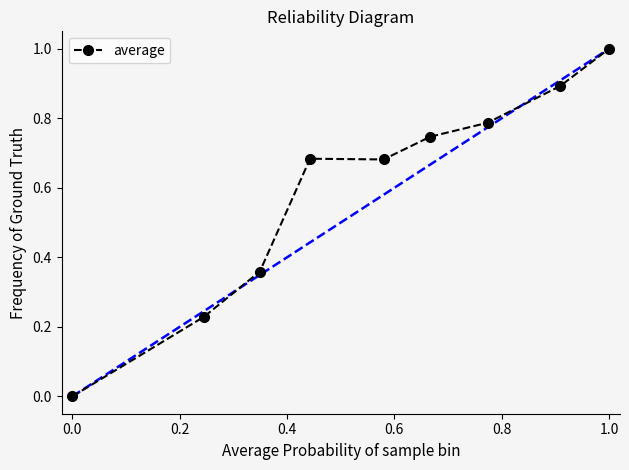

True or false: there are more than 2 points higher than both neighbors.

False